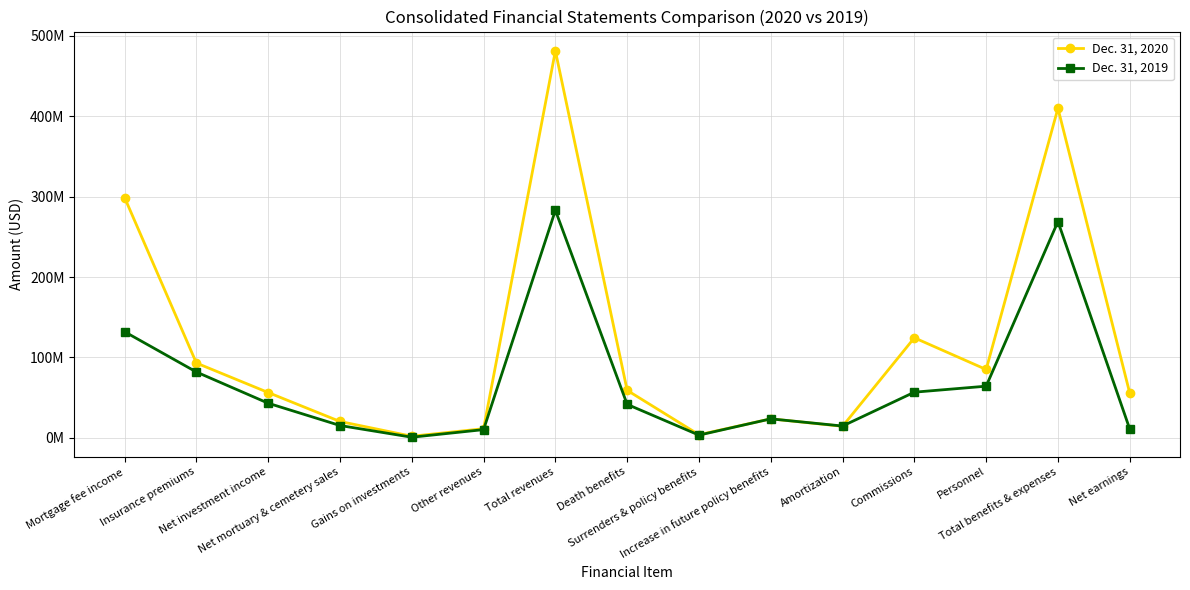

Is this an area chart (filled region under the line)?

No